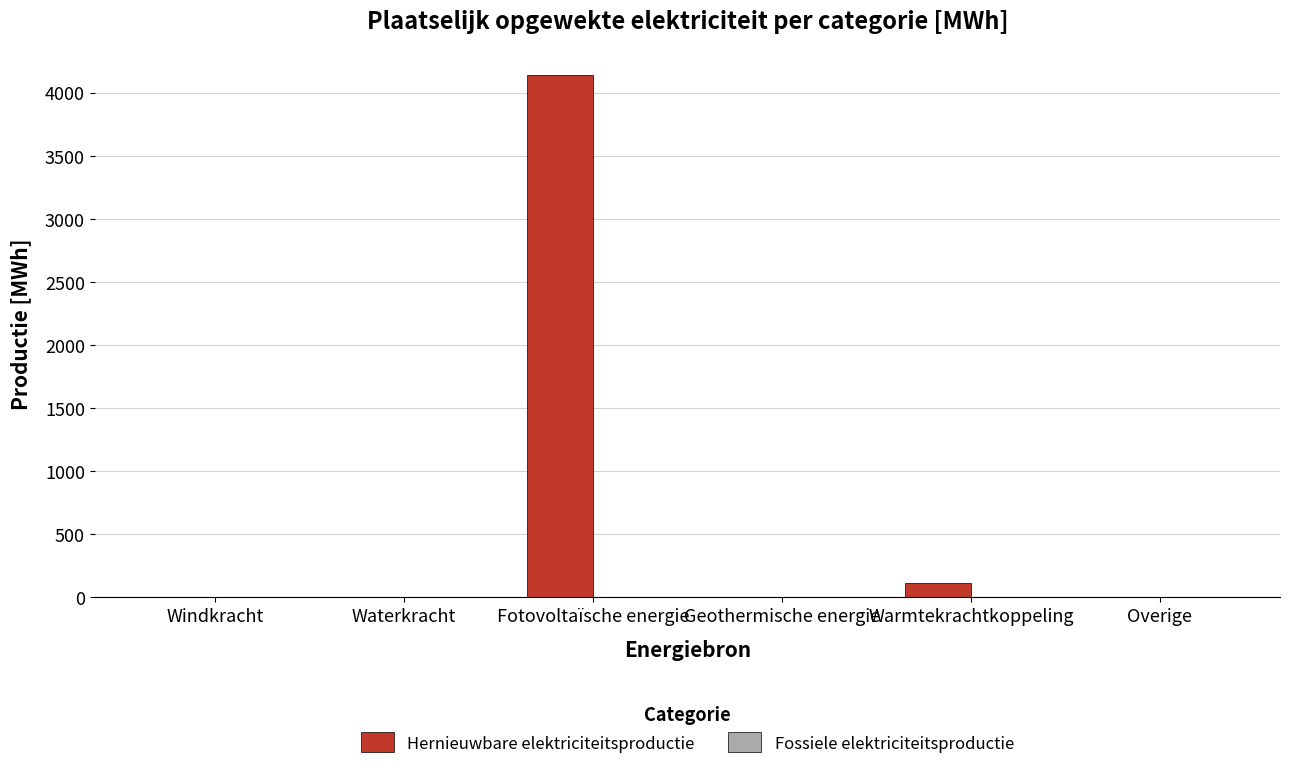

How many distinct data groups are displayed?

1